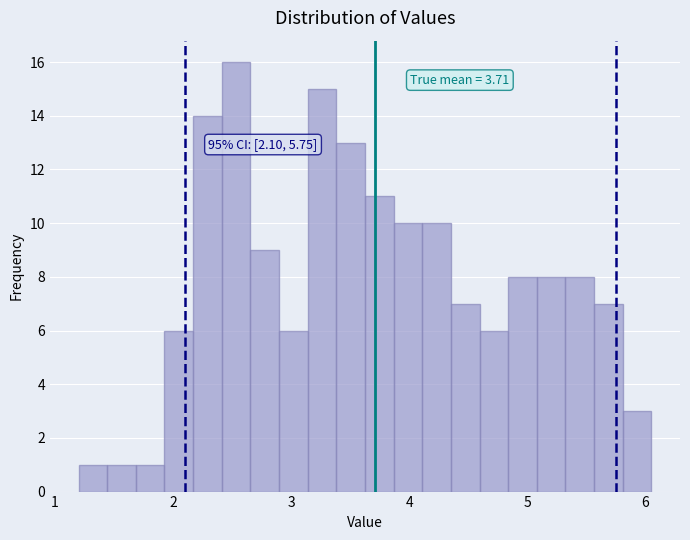

Read against the x-axis, roughly where is the centre of the tallest bar?

2.5